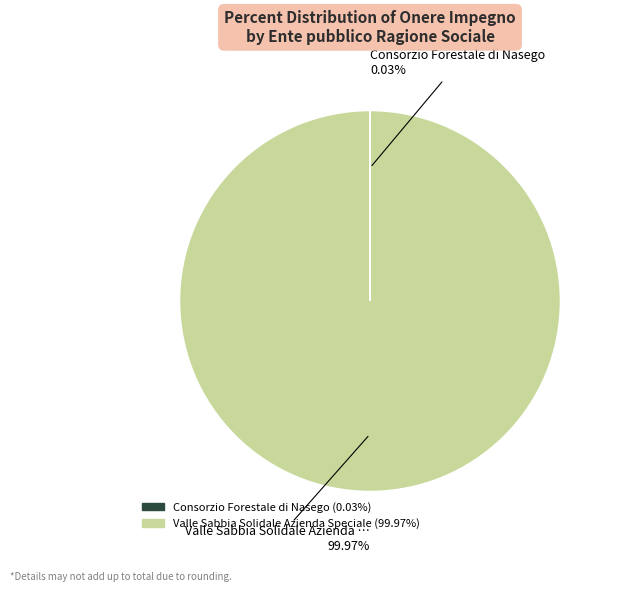

Which category has the biggest portion of the pie?

Valle Sabbia Solidale Azienda Speciale